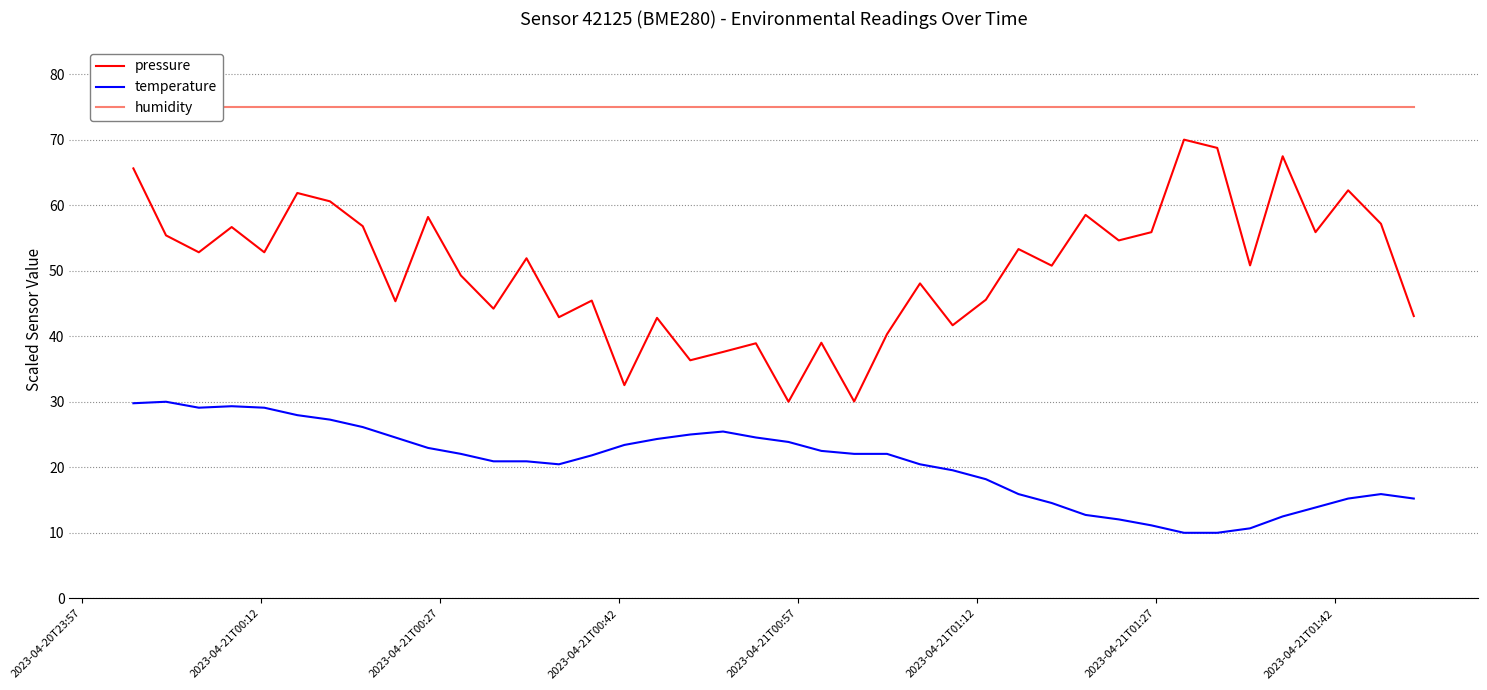

Reading left to right, extract all data points from this chart.

pressure: 65.6	55.4	52.8	56.7	52.8	61.9	60.6	56.8	45.3	58.2	49.3	44.2	51.9	42.9	45.4	32.5	42.8	36.3	37.6	38.9	30.0	39.0	30.0	40.3	48.1	41.7	45.6	53.3	50.8	58.5	54.6	55.9	70.0	68.7	50.8	67.5	55.9	62.3	57.2	43.1
temperature: 29.8	30.0	29.1	29.3	29.1	28.0	27.3	26.1	24.5	23.0	22.0	20.9	20.9	20.5	21.8	23.4	24.3	25.0	25.5	24.5	23.9	22.5	22.0	22.0	20.5	19.5	18.2	15.9	14.5	12.7	12.0	11.1	10.0	10.0	10.7	12.5	13.9	15.2	15.9	15.2
humidity: 75.0	75.0	75.0	75.0	75.0	75.0	75.0	75.0	75.0	75.0	75.0	75.0	75.0	75.0	75.0	75.0	75.0	75.0	75.0	75.0	75.0	75.0	75.0	75.0	75.0	75.0	75.0	75.0	75.0	75.0	75.0	75.0	75.0	75.0	75.0	75.0	75.0	75.0	75.0	75.0